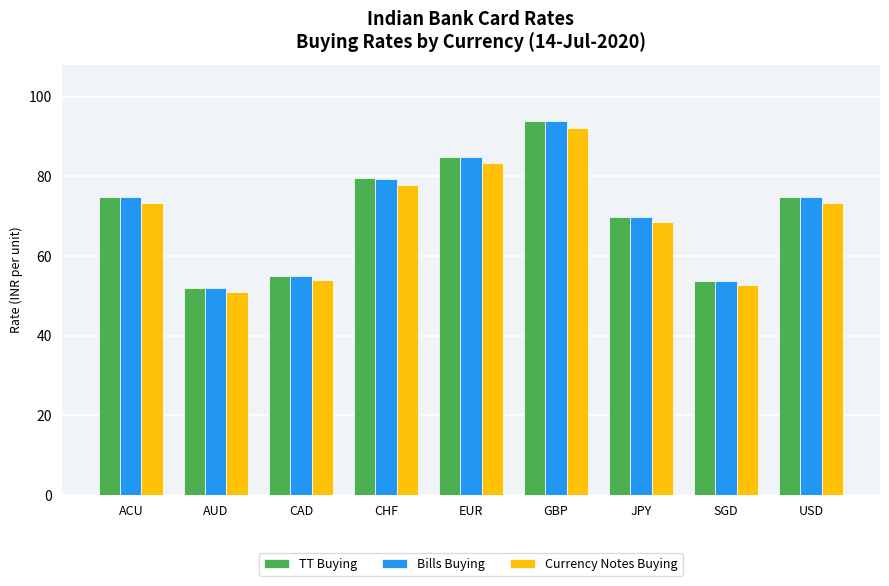

What is the maximum value shown in the chart?

93.9